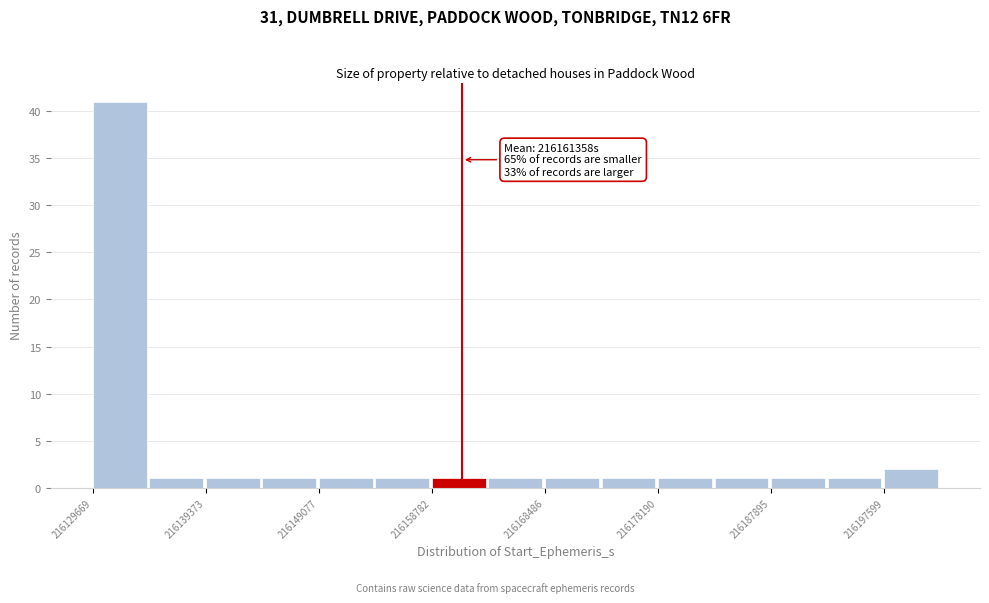

Which range on the x-axis has the tallest bar?

216130000 to 216135000